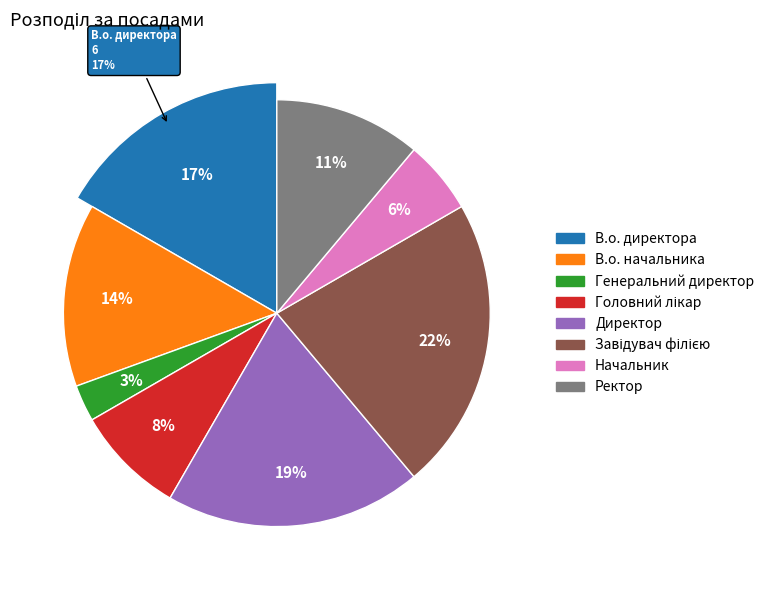

How many segments does this pie chart have?

8